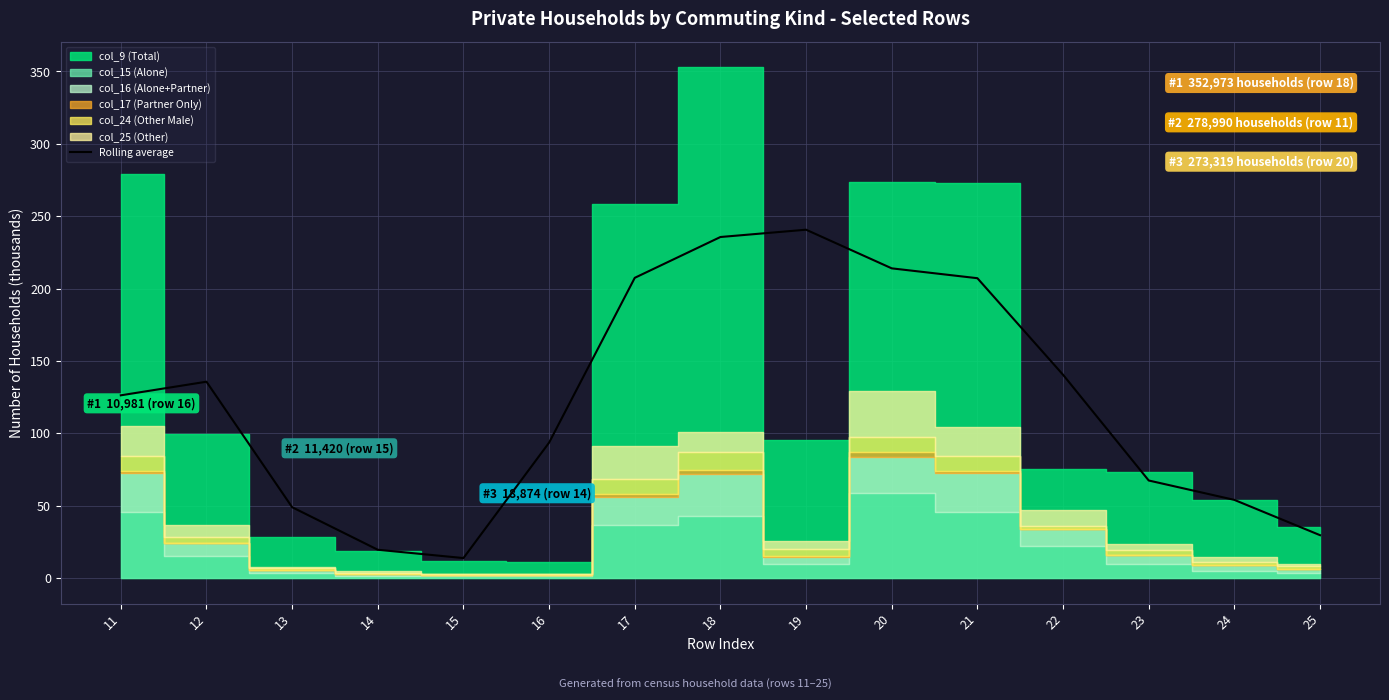

How many lines are shown in the chart?

1